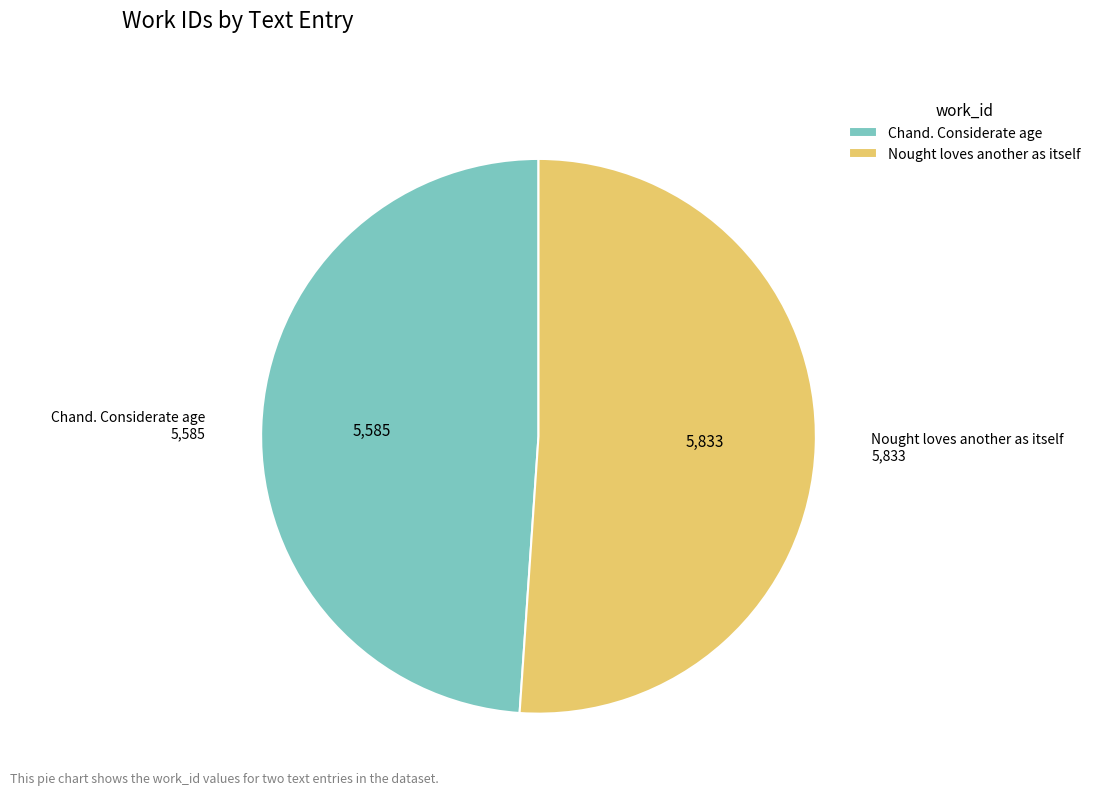

Rank the categories by value from lowest to highest.

Chand. Considerate age, Nought loves another as itself